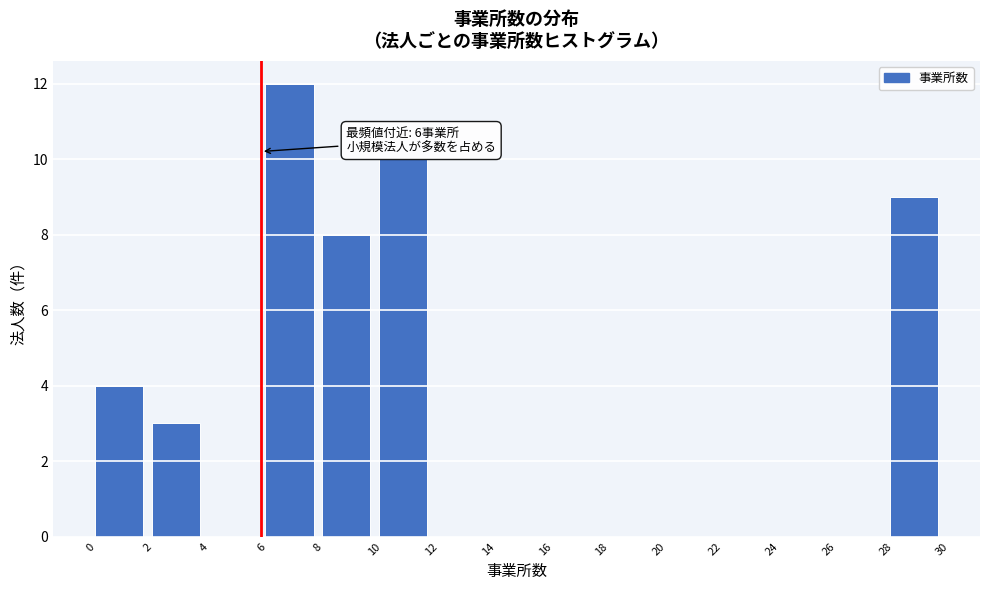

Which range on the x-axis has the tallest bar?

6 to 8